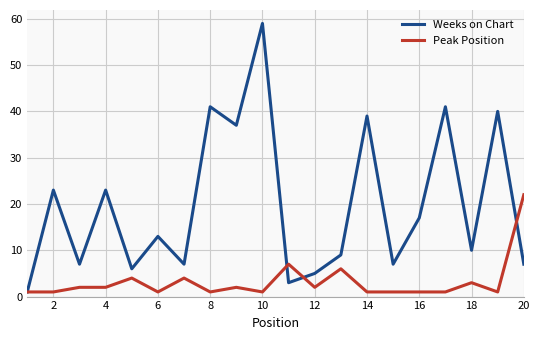

What is the highest value of the Peak Position series?

22